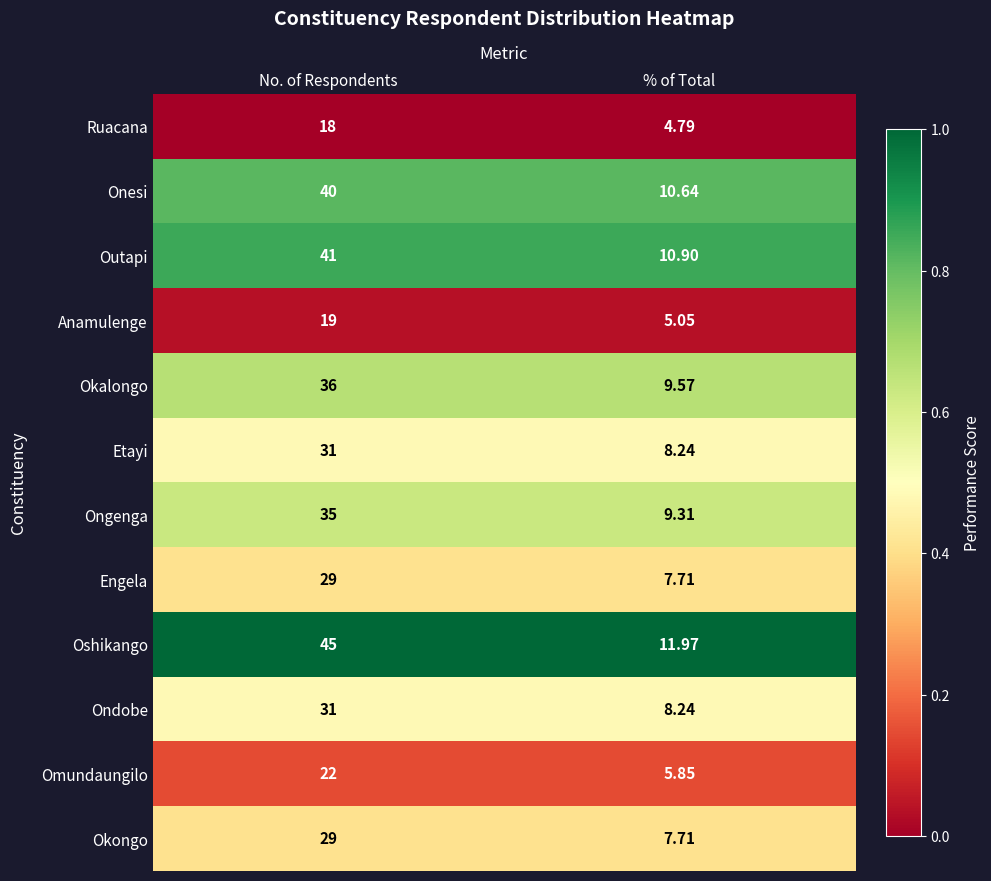

Which category has the highest value in the Anamulenge series?

No. of Respondents